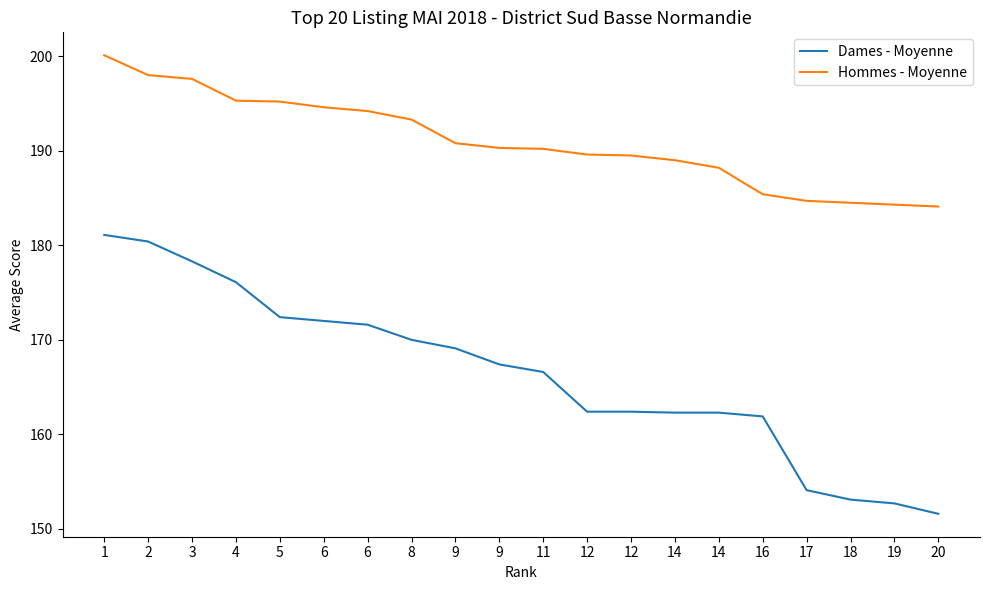

Reading left to right, list all the values displayed in this chart.

Dames - Moyenne: 181.1	180.4	178.3	176.1	172.4	172.0	171.6	170.0	169.1	167.4	166.6	162.4	162.4	162.3	162.3	161.9	154.1	153.1	152.7	151.6
Hommes - Moyenne: 200.1	198.0	197.6	195.3	195.2	194.6	194.2	193.3	190.8	190.3	190.2	189.6	189.5	189.0	188.2	185.4	184.7	184.5	184.3	184.1